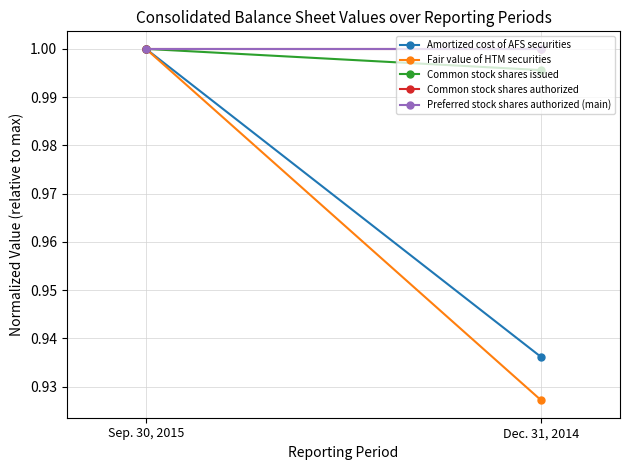

What is the label of the 1st point from the right?

Dec. 31, 2014